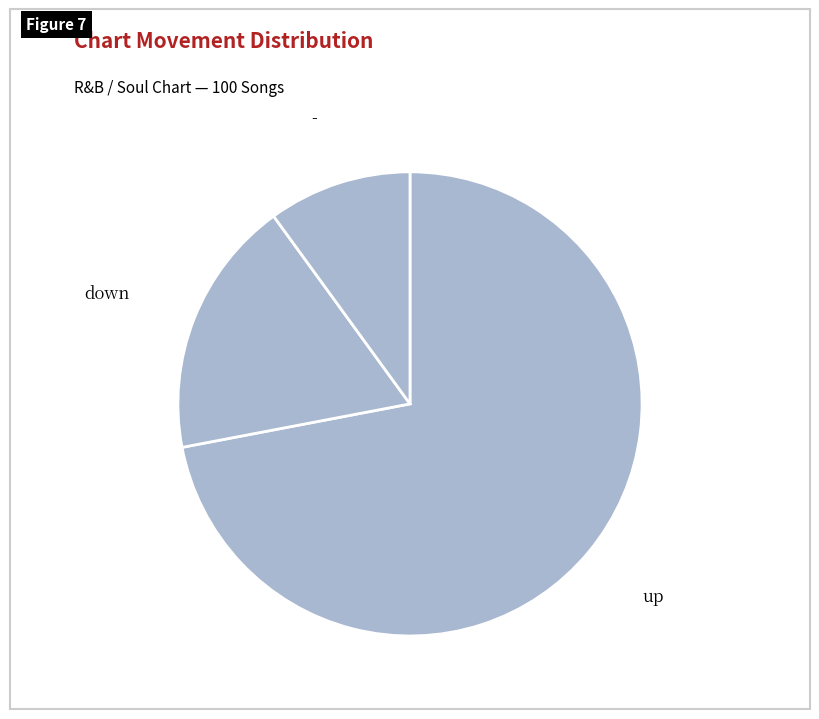

How many segments does this pie chart have?

3